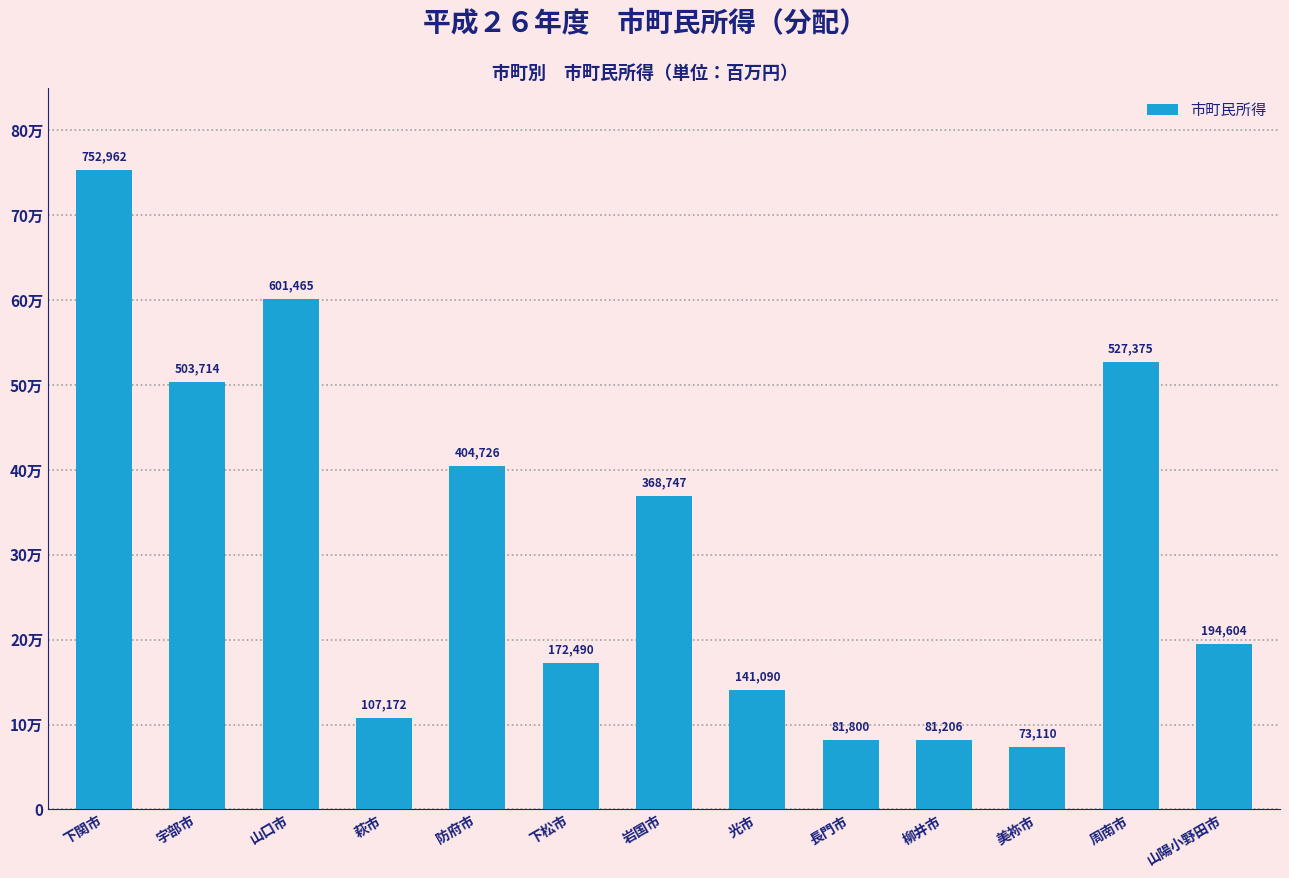

Does the chart contain any negative values?

No